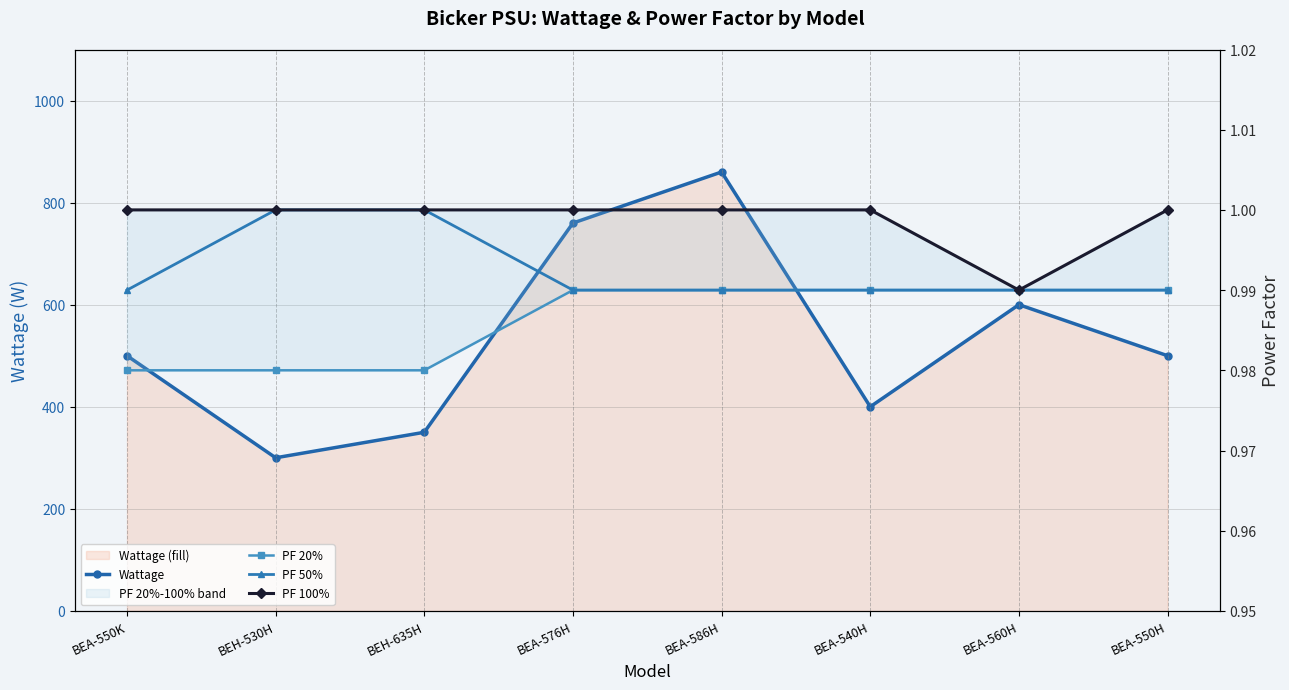

At which category is the sum across all series the highest?

BEA-586H